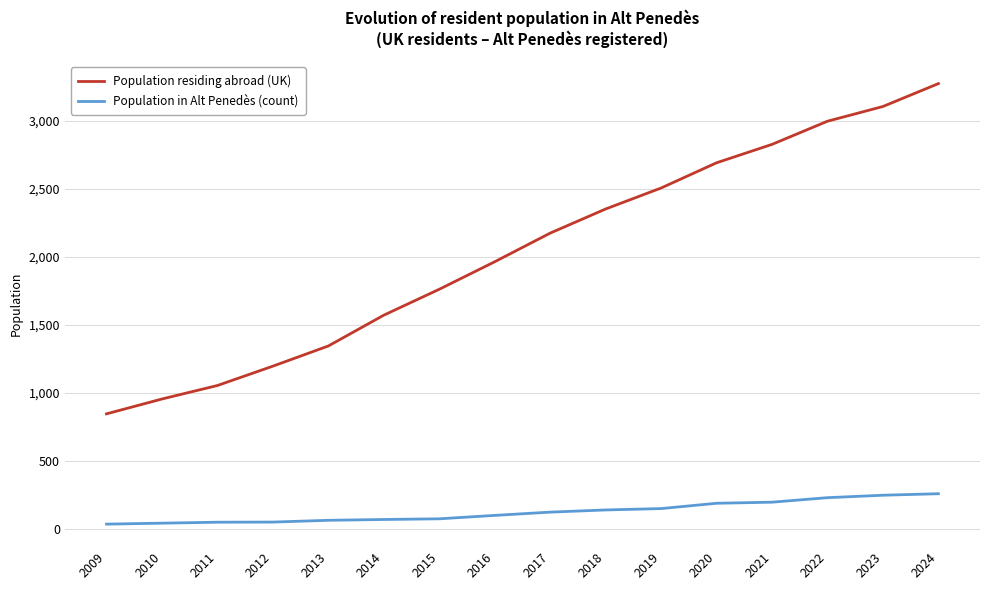

True or false: Population residing abroad (UK) has more than 0 points higher than both neighbors.

False